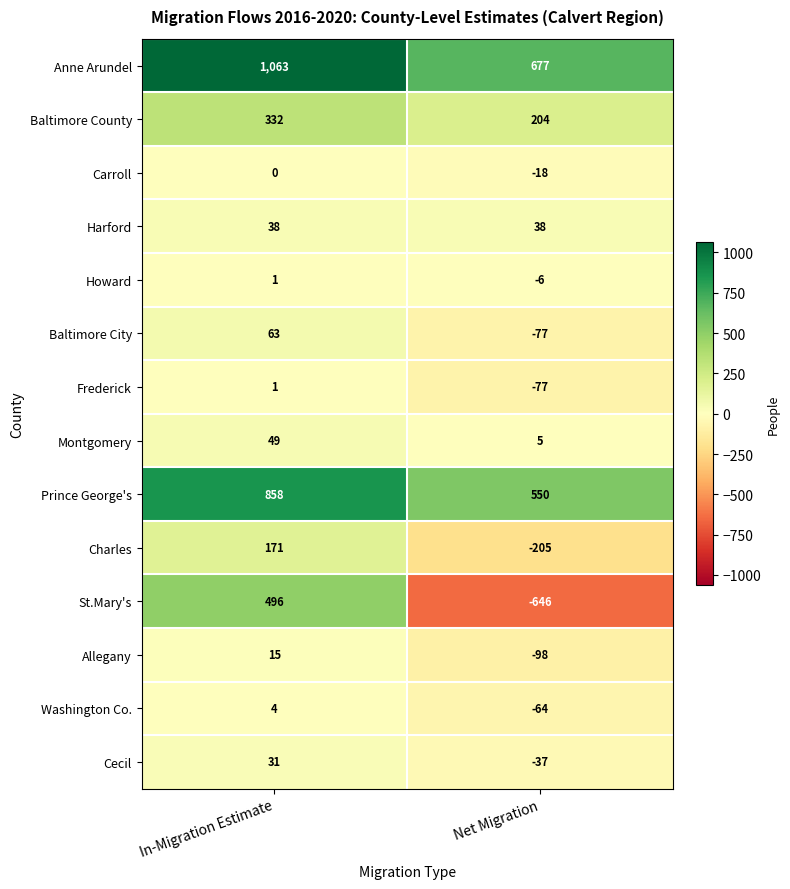

True or false: Charles has a value of 293 at In-Migration Estimate.

False